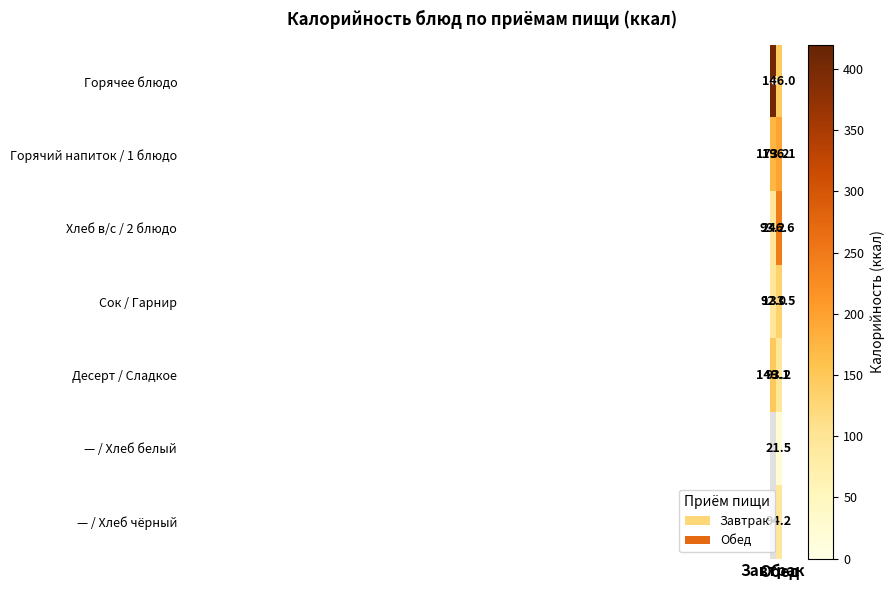

What is the approximate value of Хлеб в/с / 2 блюдо at Обед?

246.6